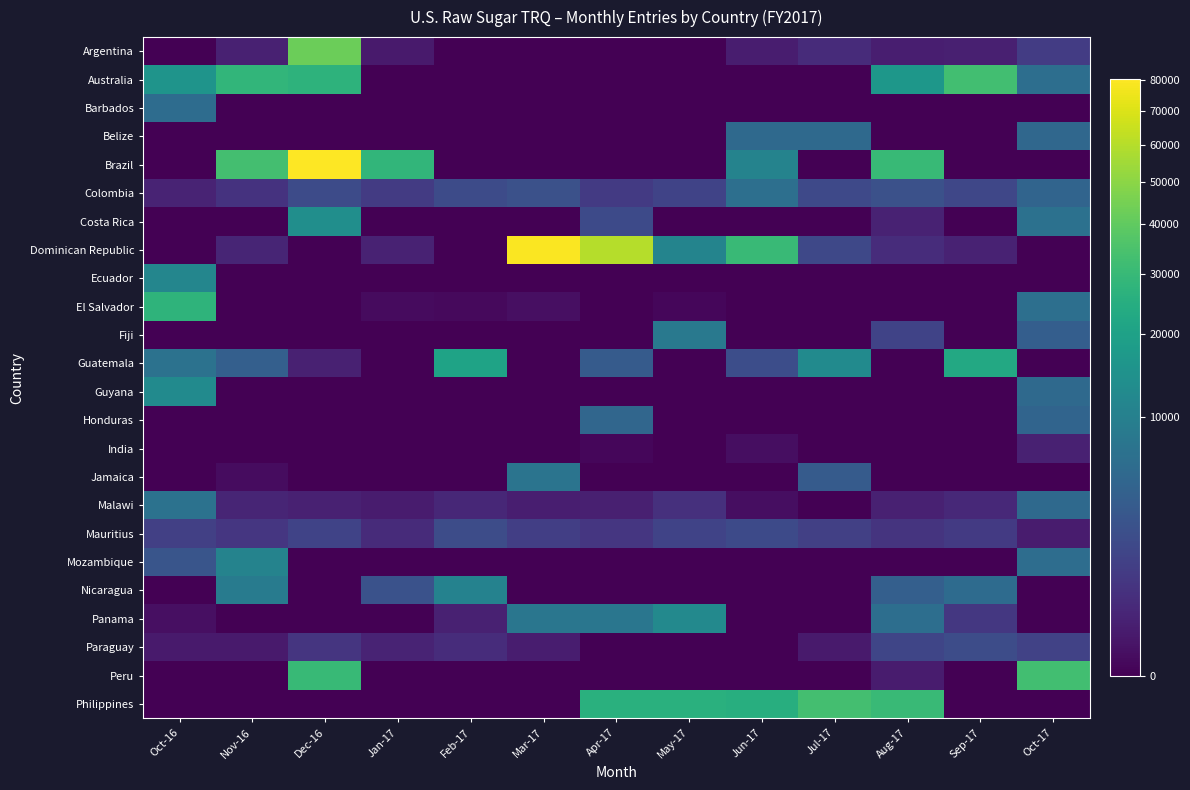

At which category is the sum across all series the highest?

Dec-16